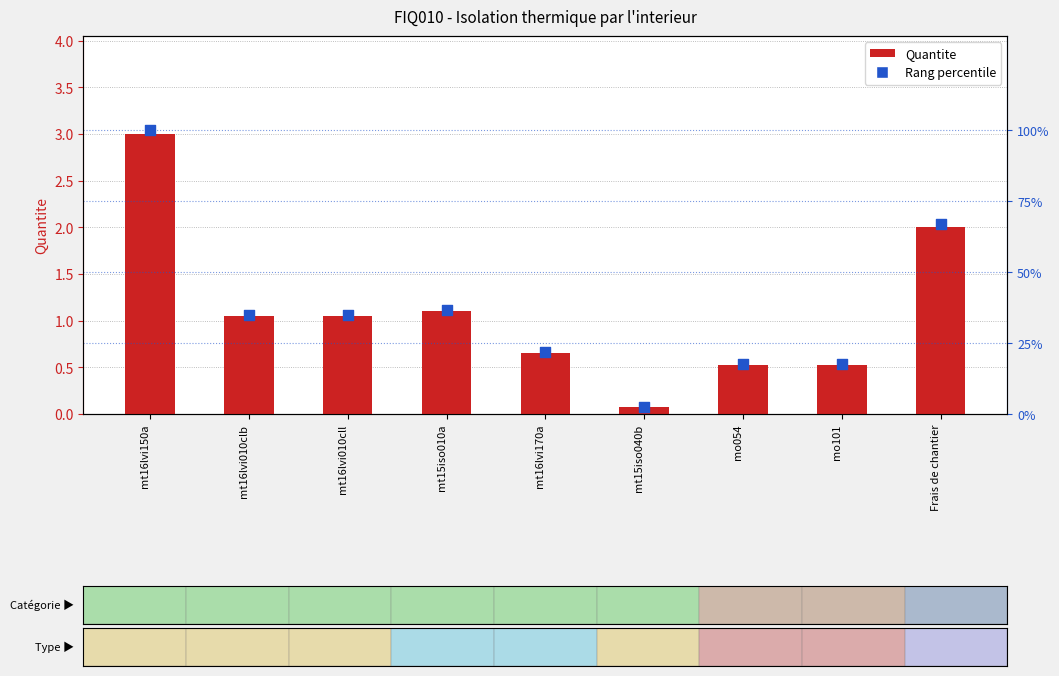

At how many categories does at least one series exceed 1?

9